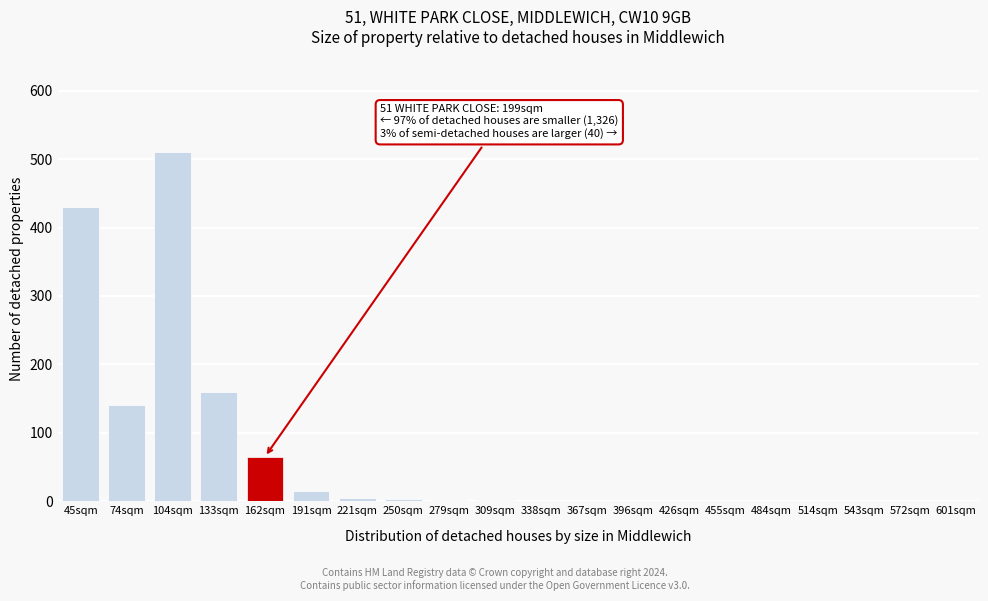

Which category has the highest value across all series?

104sqm